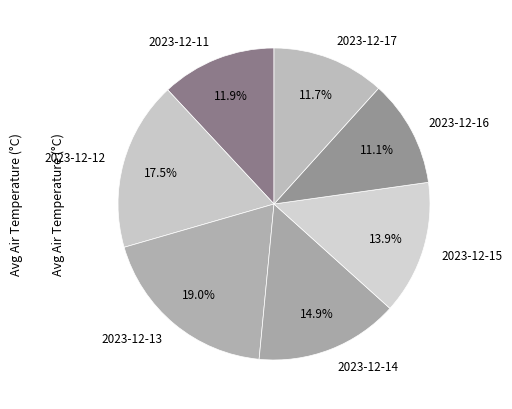

Does 2023-12-13 account for over 50% of the chart?

No